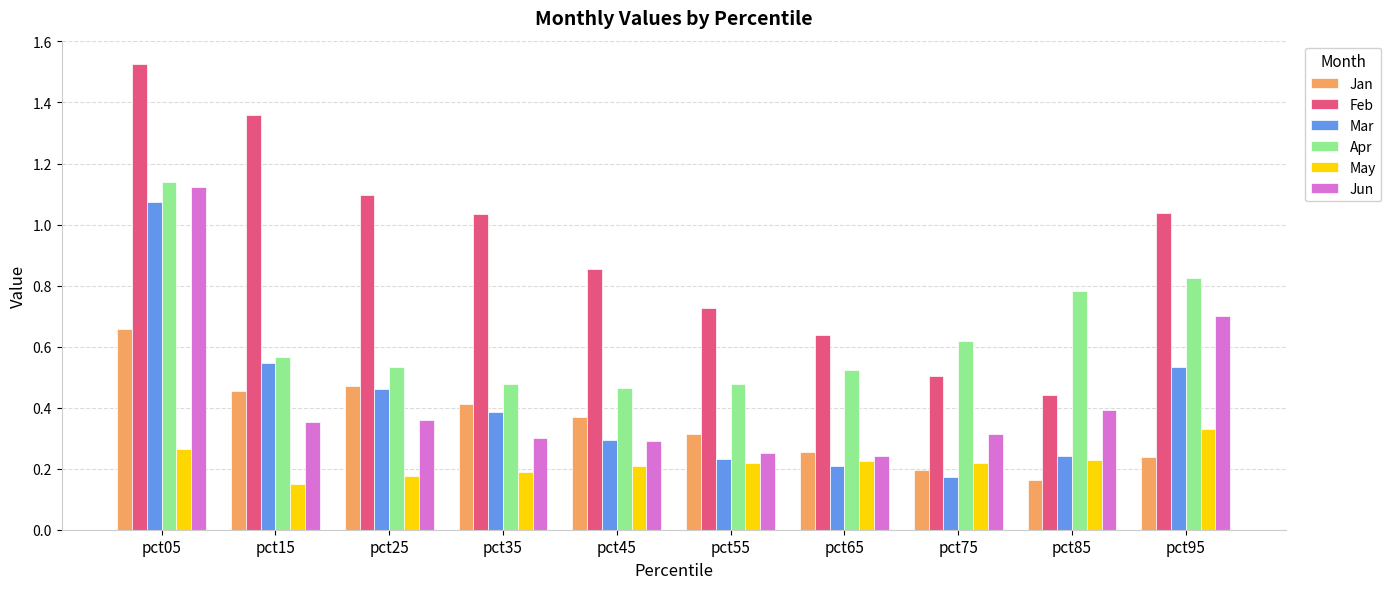

The value of Apr at pct35 is 0.5. True or false?

True